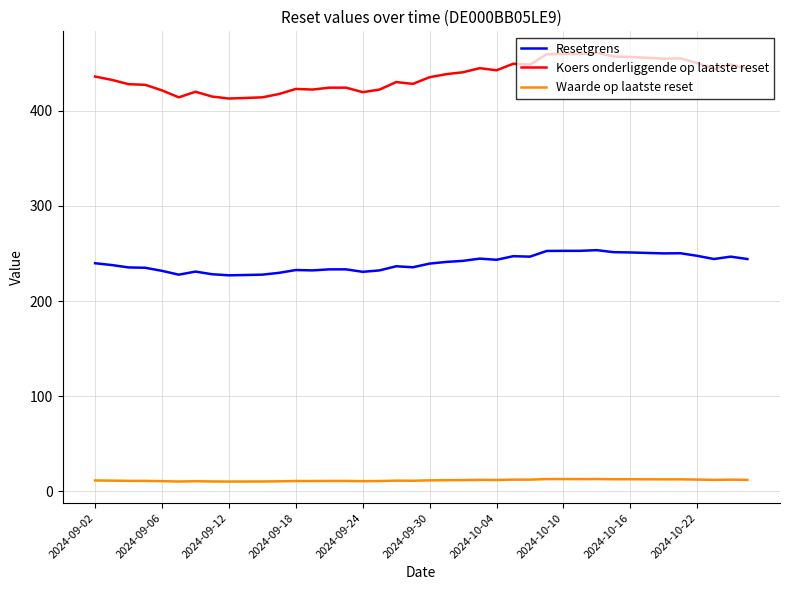

How many lines are shown in the chart?

3